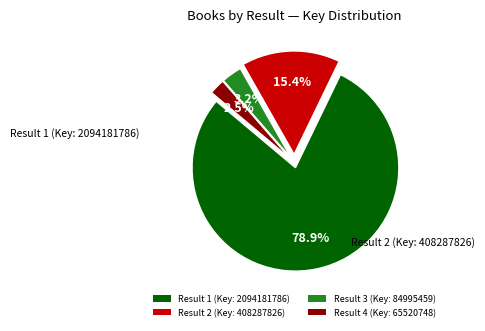

What is the ratio of the value at Result 2 (Key: 408287826) to the value at Result 4 (Key: 65520748)?

6.2